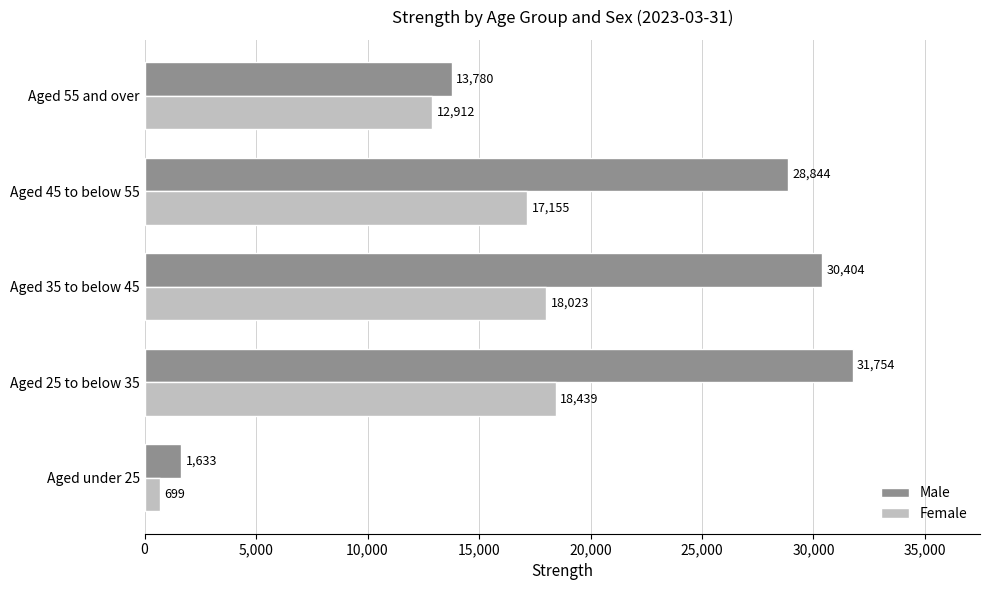

Is the value of Female at Aged 35 to below 45 greater than the value of Male at Aged under 25?

Yes